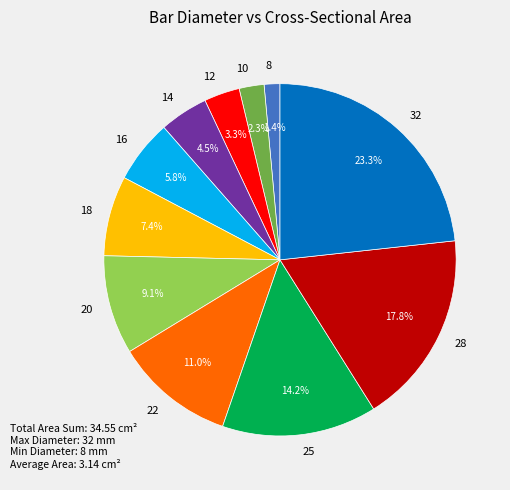

Which category has the smallest portion of the pie?

8